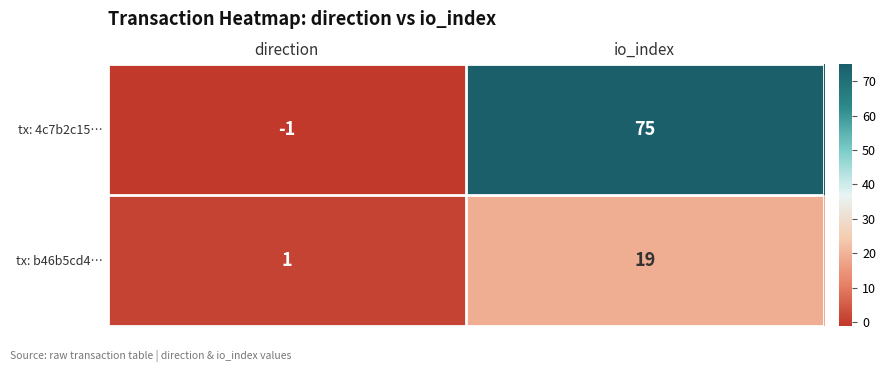

List the series in order of their peak value, lowest first.

tx: b46b5cd4…, tx: 4c7b2c15…